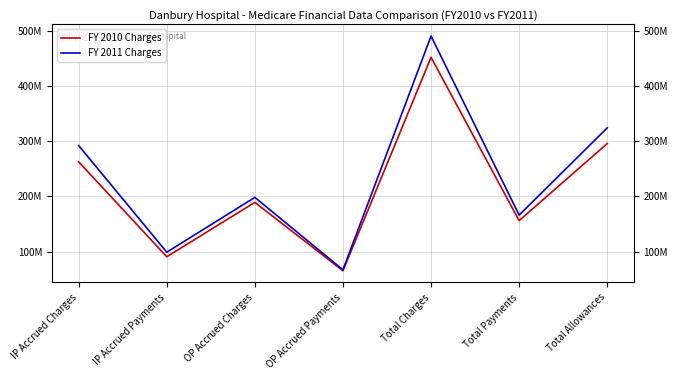

Where is the first local minimum for FY 2010 Charges?

IP Accrued Payments